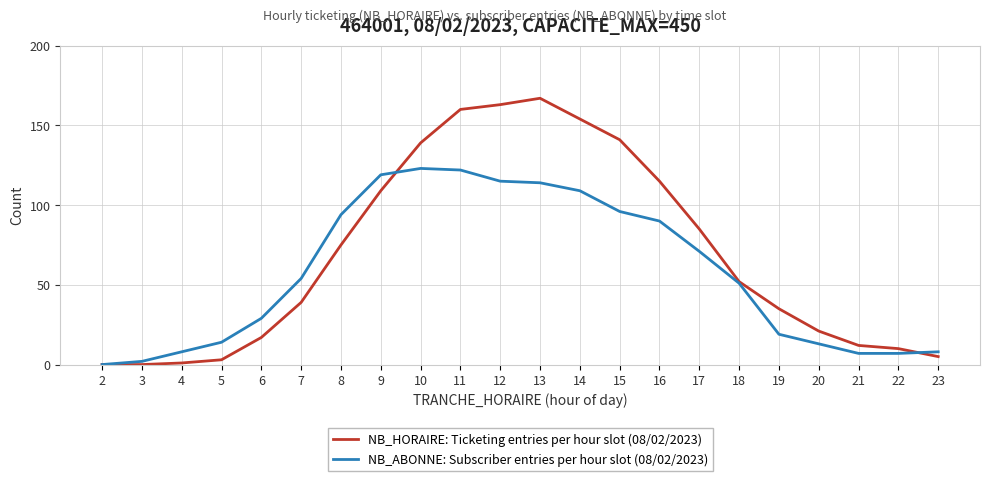

Which category has the highest value in the NB_HORAIRE: Ticketing entries per hour slot (08/02/2023) series?

13